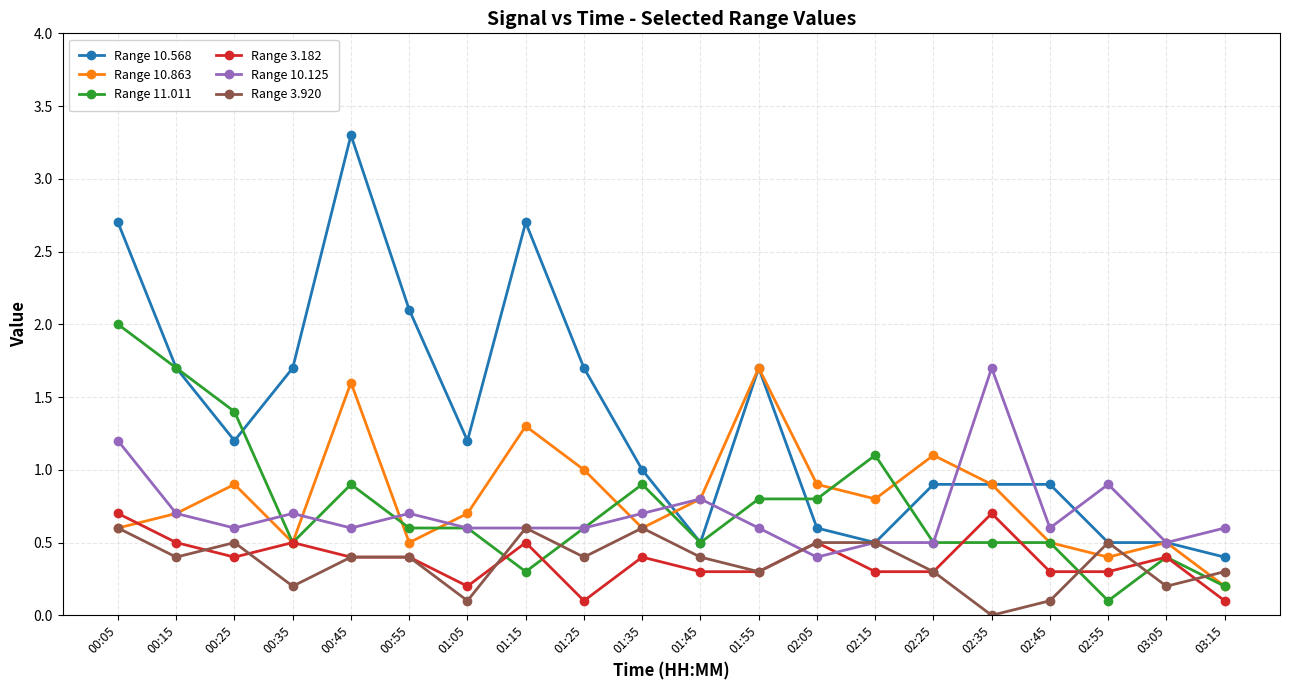

What is the difference between the second highest and second lowest values in the Range 10.863 series?

1.2